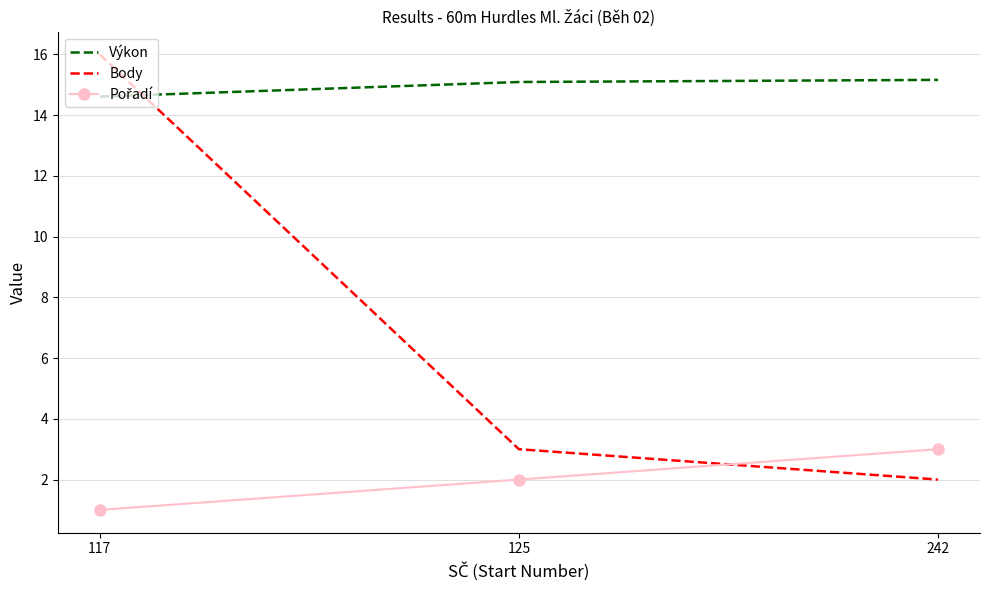

How many distinct data groups are displayed?

3